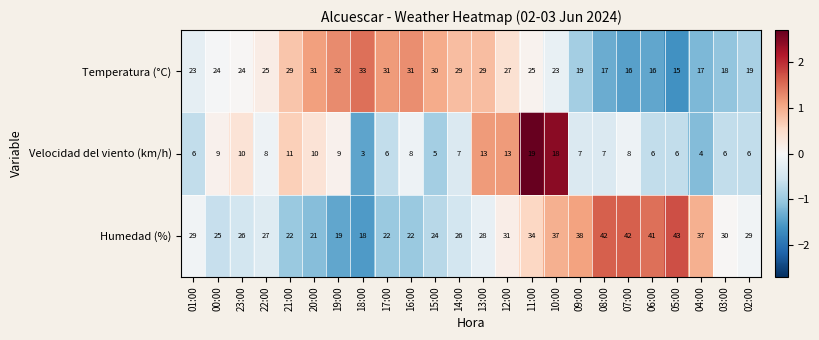

What is the smallest value displayed?

3